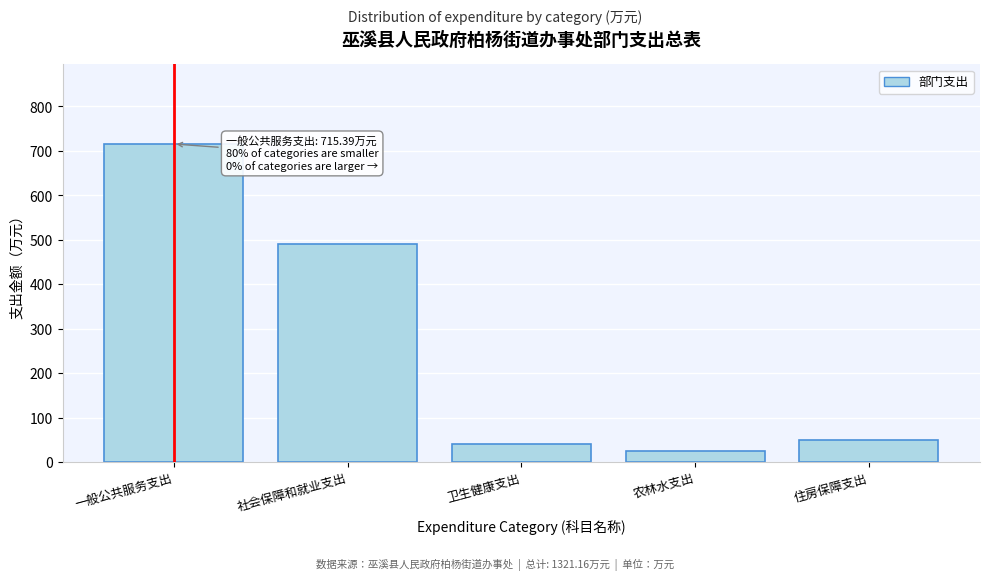

Reading left to right, list all the values displayed in this chart.

715.4	491.1	39.9	24.3	50.4